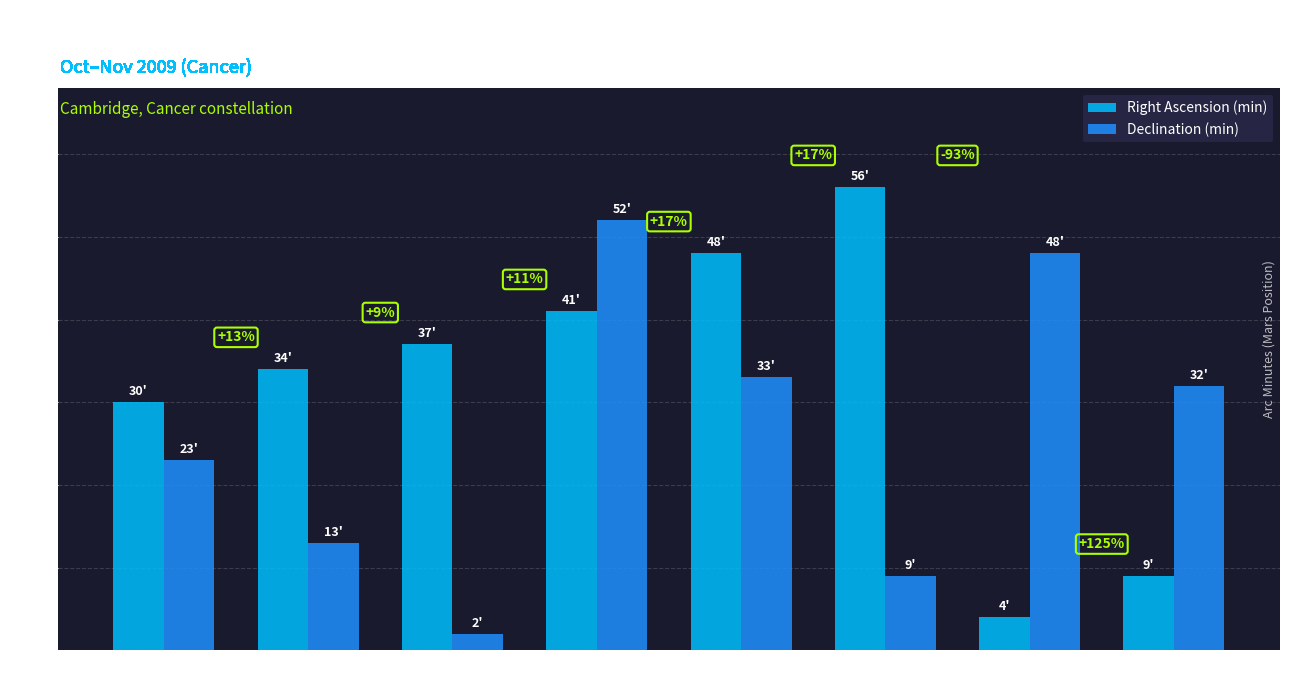

What is the label of the 4th bar from the left?

Nov 01